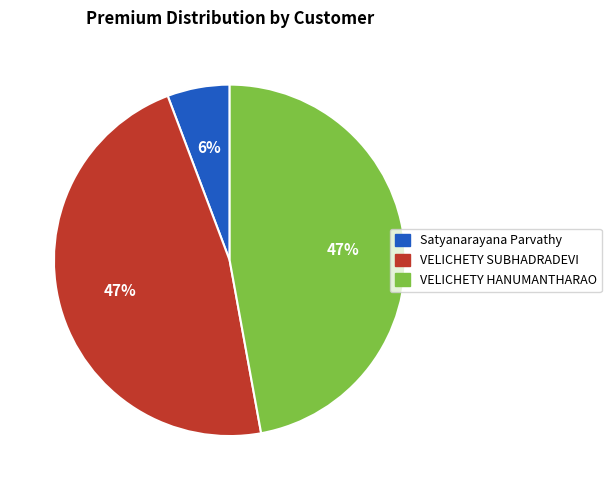

Which category has the smallest portion of the pie?

Satyanarayana Parvathy